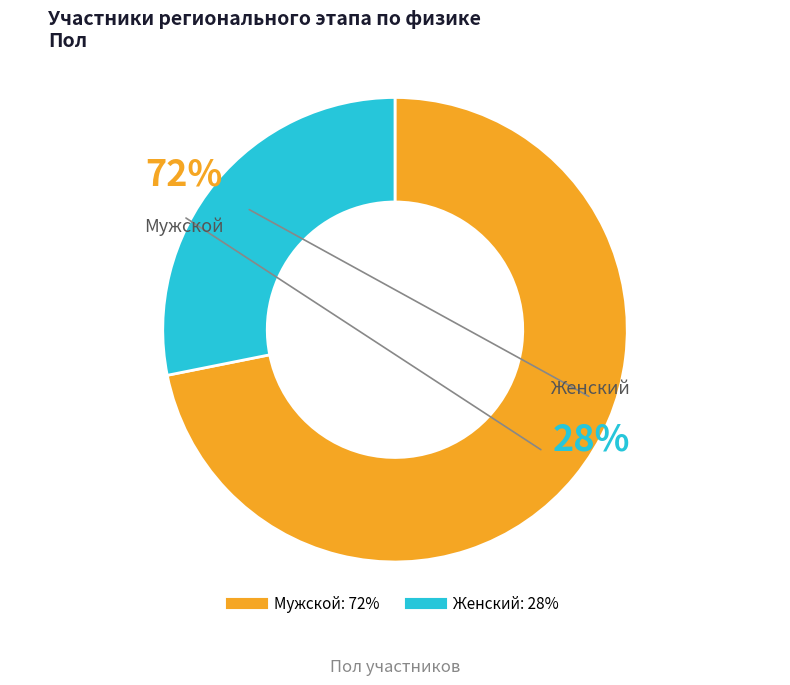

Approximately how many times larger is the value at мужской compared to женский?

2.6